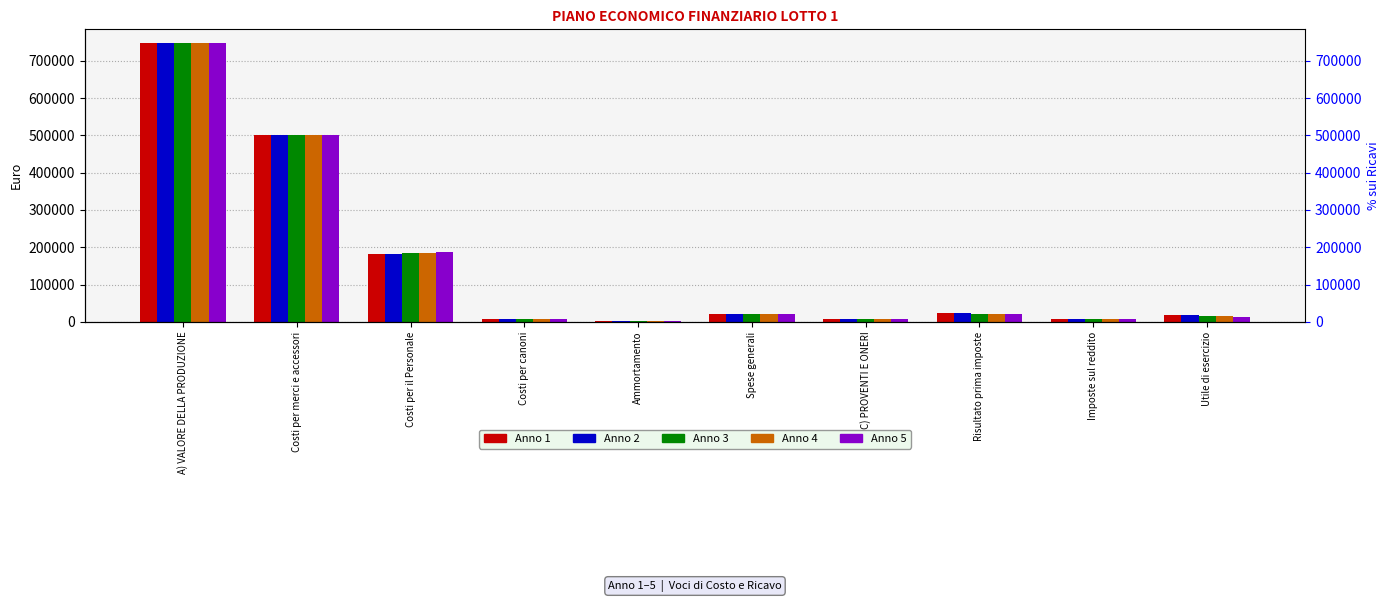

How many bars are there in total?

50